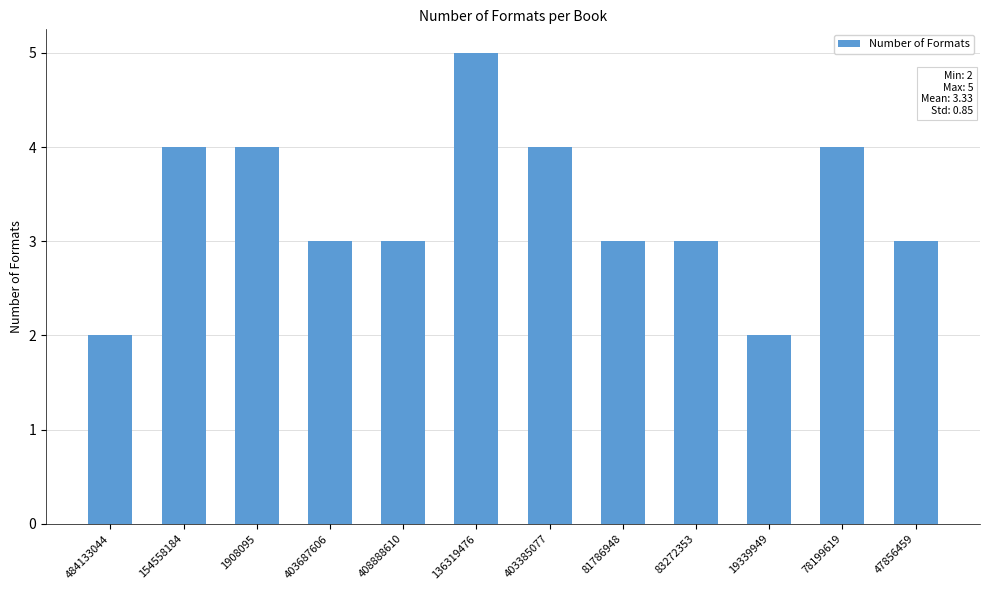

Is it true that the value at 408888610 is 3?

True